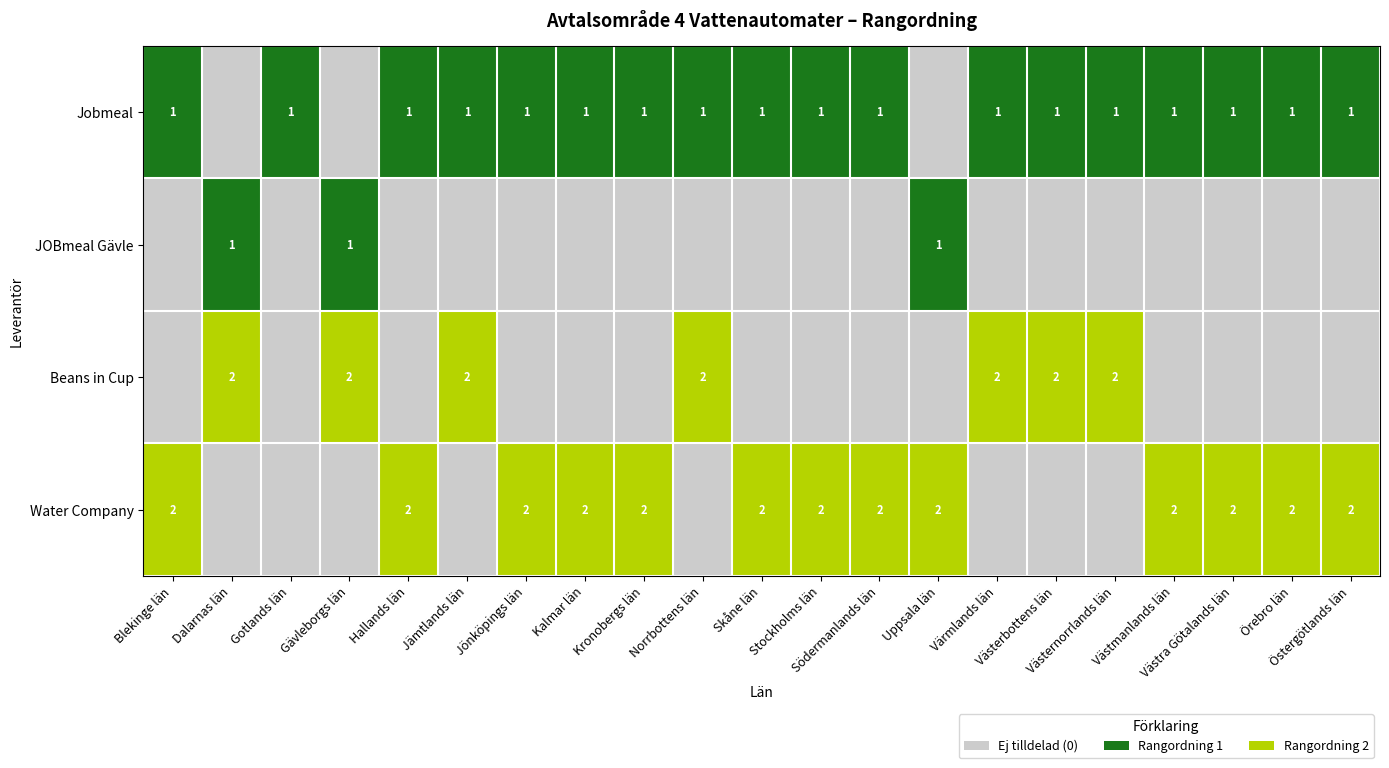

What is the difference between the second highest and minimum values in the Beans in Cup series?

2